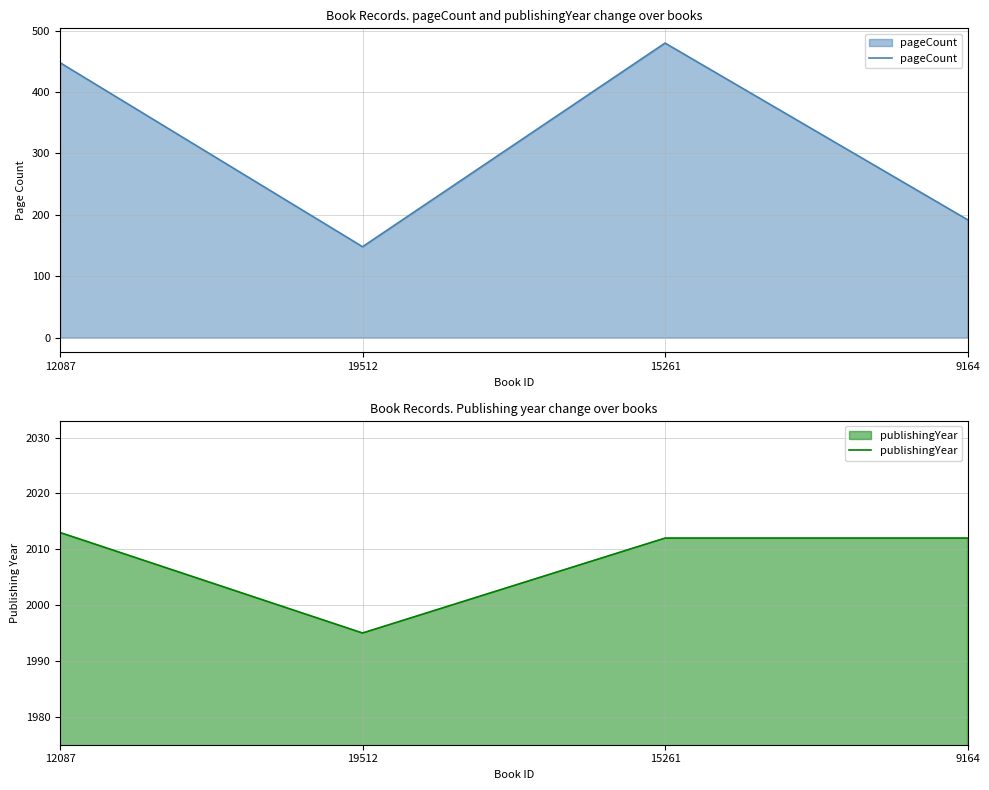

The pageCount series shows 448 at 12087. True or false?

True